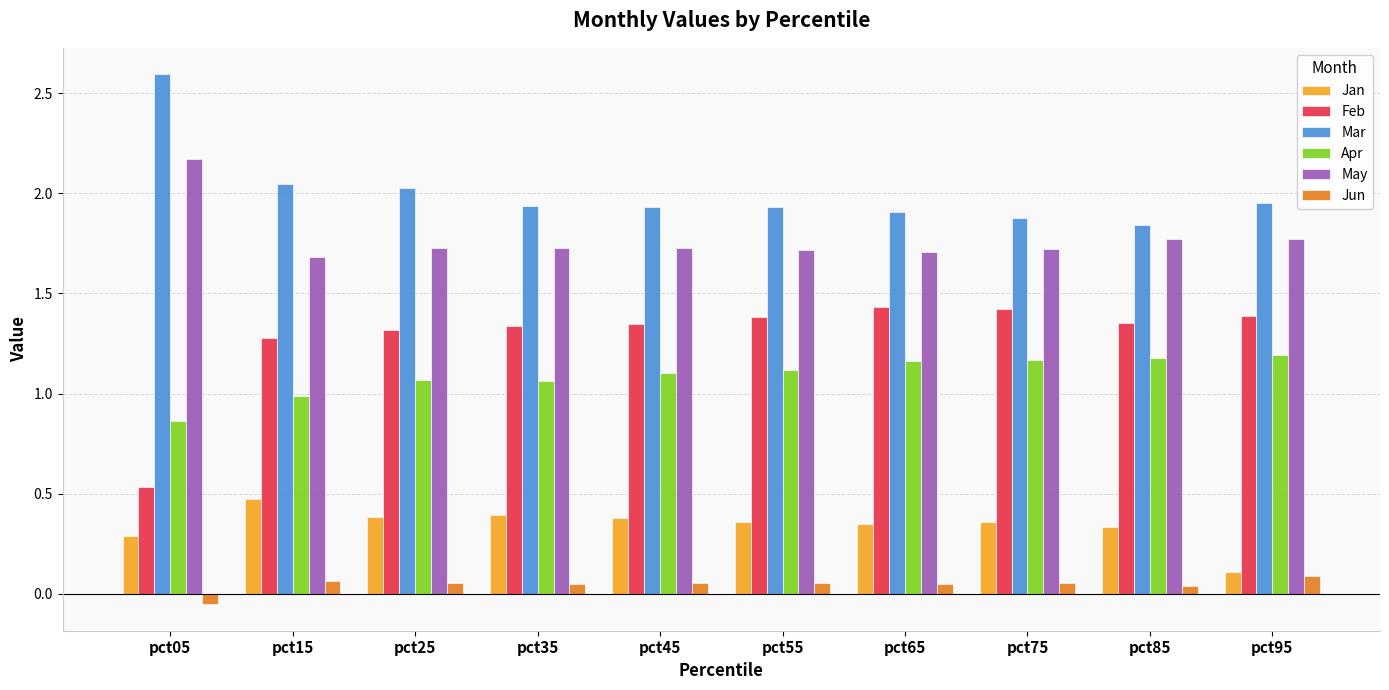

How many bars are there in each group?

6